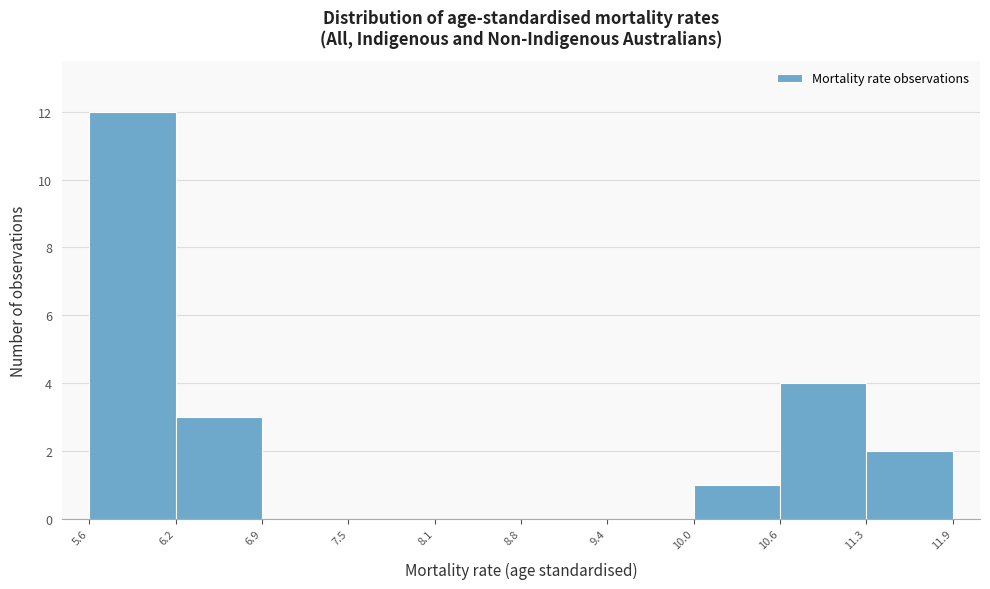

Reading left to right, transcribe this chart: for each bar, give the range it covers on the x-axis and its height. The values are not printed on the chart, so give them approximately, as read against the axis.

5.6 to 6.2: 12
6.2 to 6.9: 3
6.9 to 7.5: 0
7.5 to 8.1: 0
8.1 to 8.8: 0
8.8 to 9.4: 0
9.4 to 10.0: 0
10.0 to 10.6: 1
10.6 to 11.3: 4
11.3 to 11.9: 2